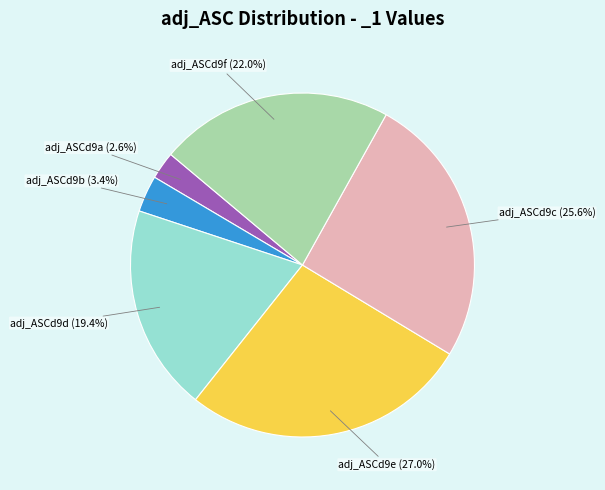

How many slices are in this pie chart?

6